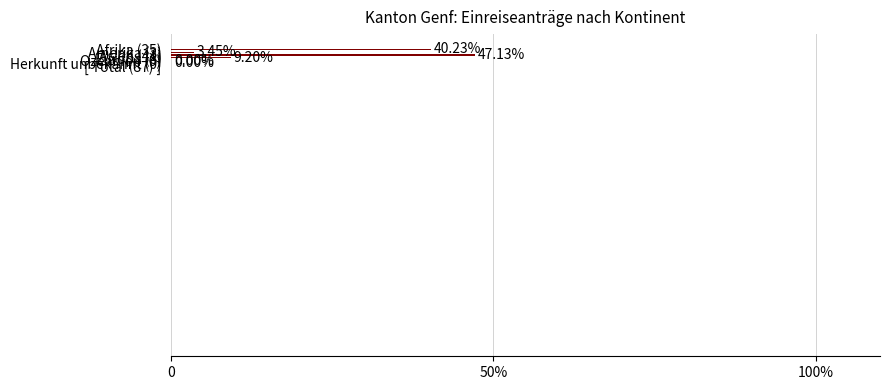

What is the label of the 2nd bar from the right?

Ozeanien